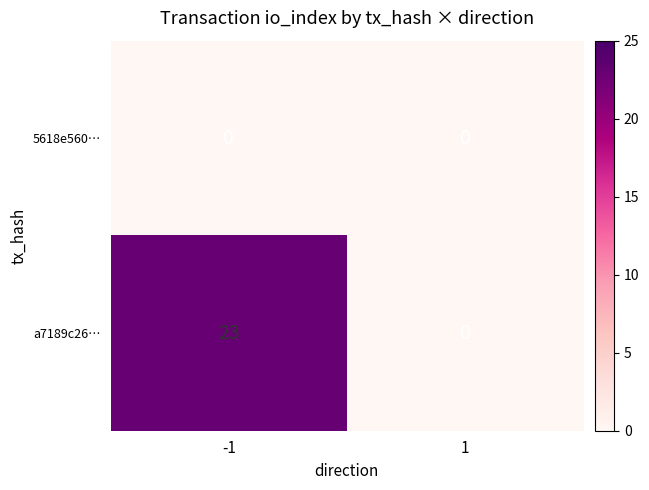

Rank the series by their maximum value, from highest to lowest.

a7189c26…, 5618e560…